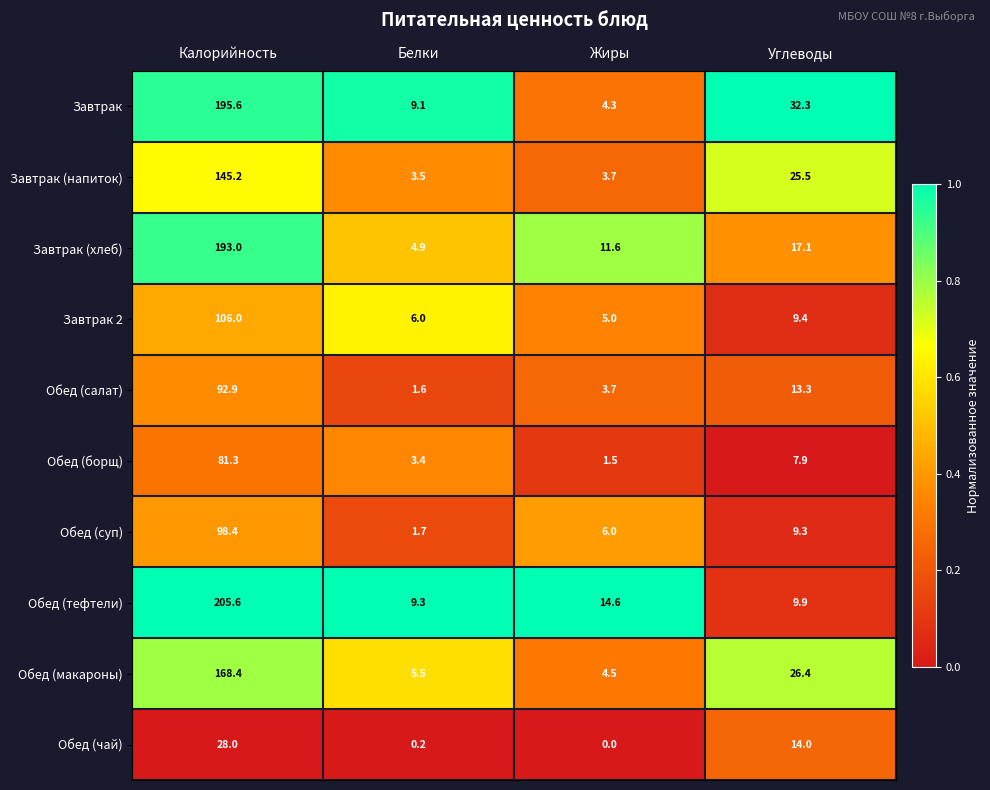

Which series has the largest range (max minus min)?

Обед (тефтели)